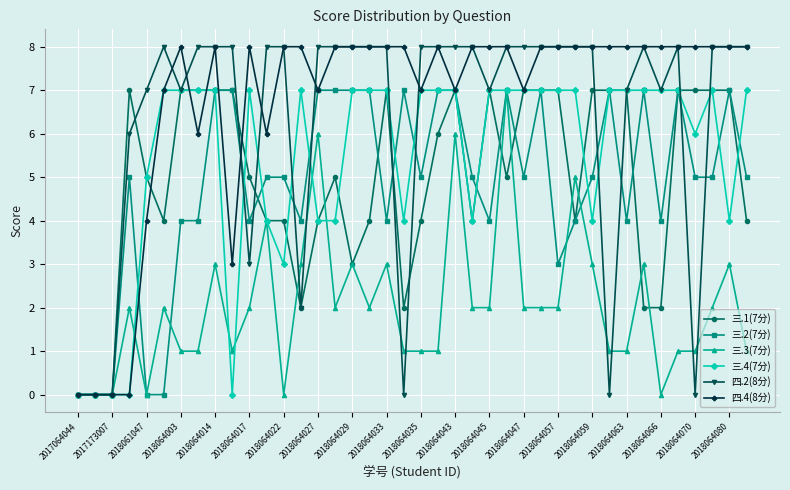

What is the value of the 四.2(8分) point at the 8th from the left?

8